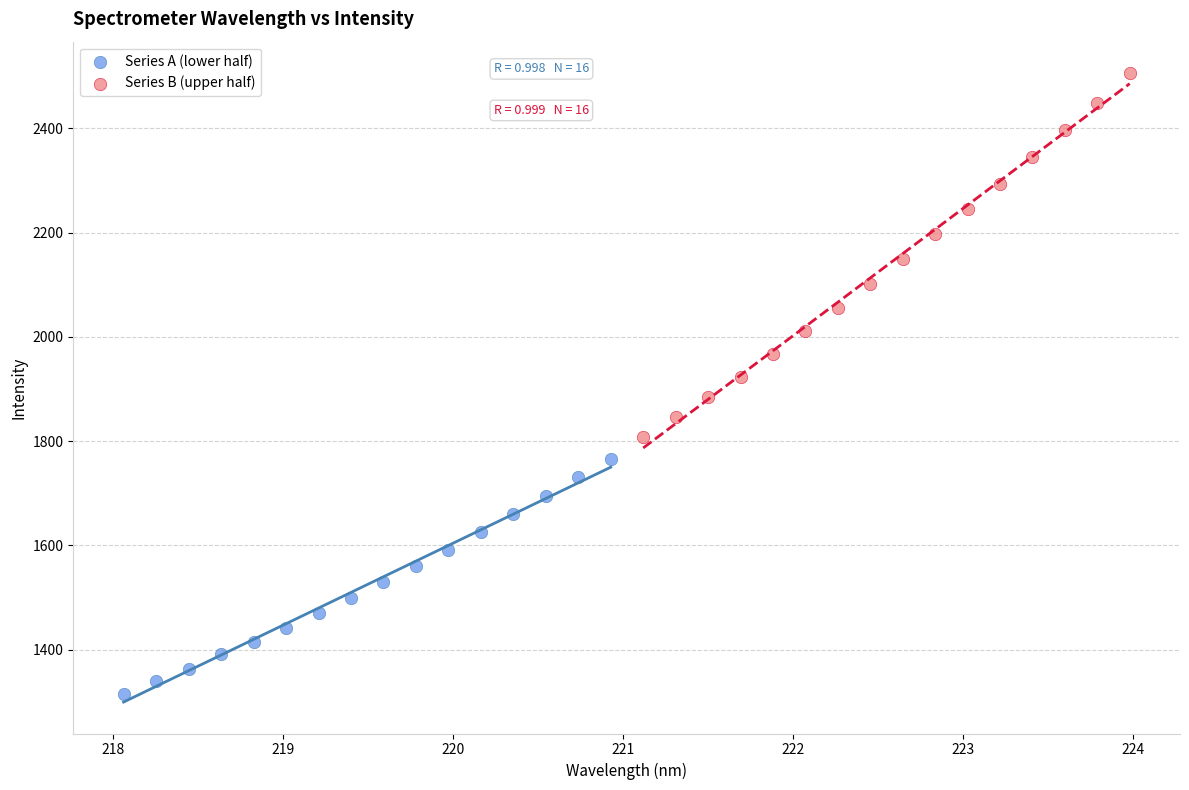

Which series reaches the minimum Y coordinate?

Series A (lower half)